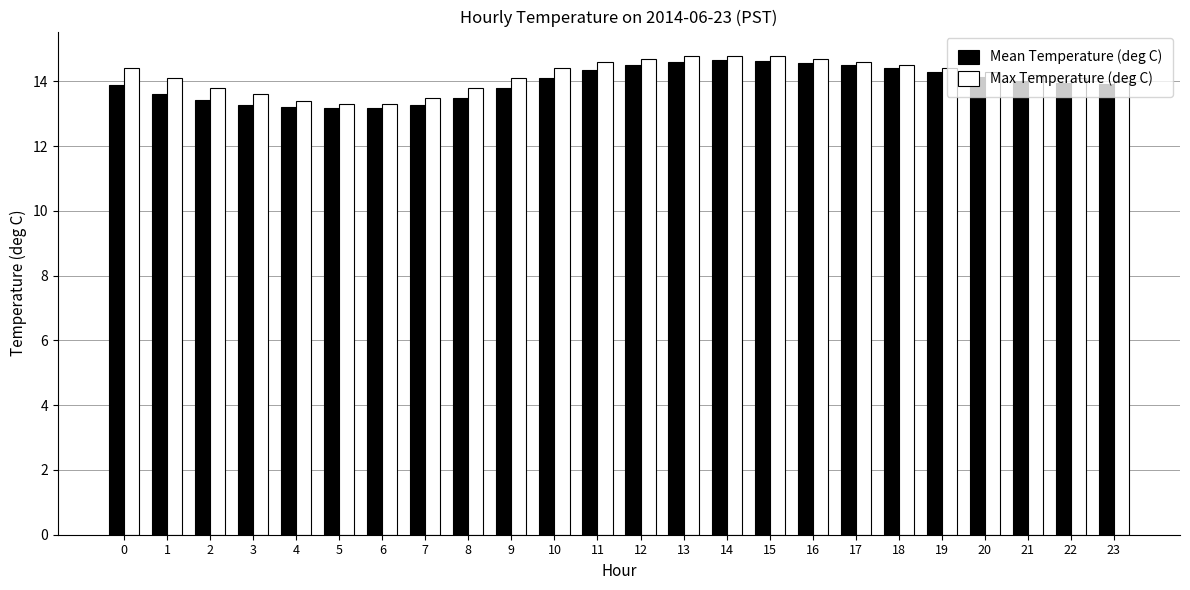

At how many categories does at least one series exceed 13?

24